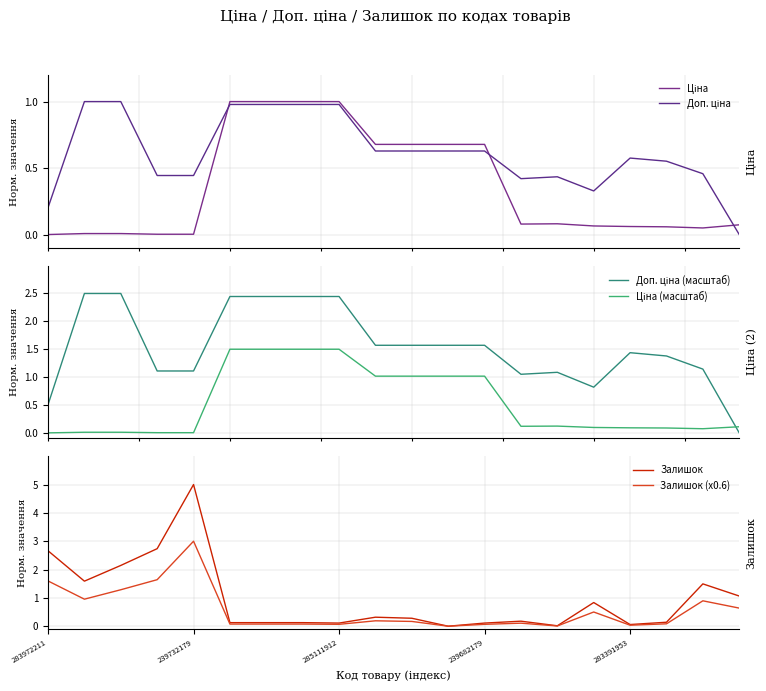

True or false: Залишок and Доп. ціна (масштаб) intersect in this chart.

True